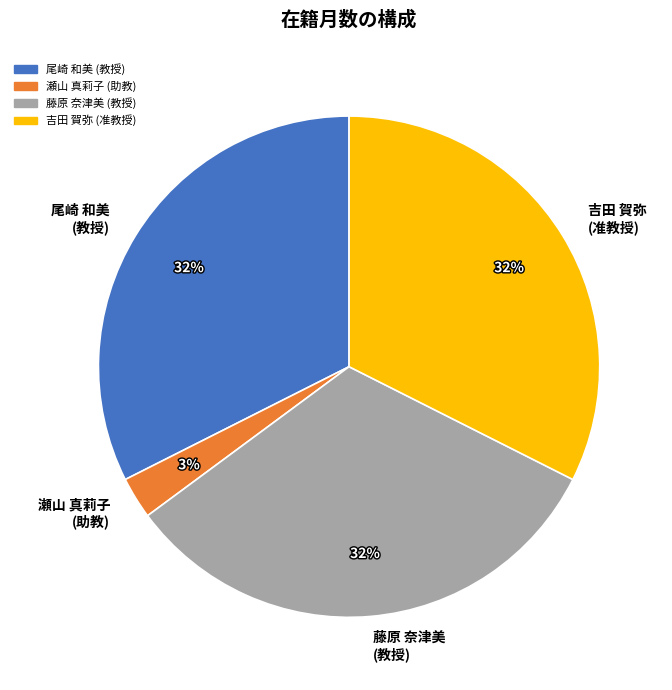

What is the ratio of the value at 尾崎 和美 (教授) to the value at 吉田 賀弥 (准教授)?

1.0